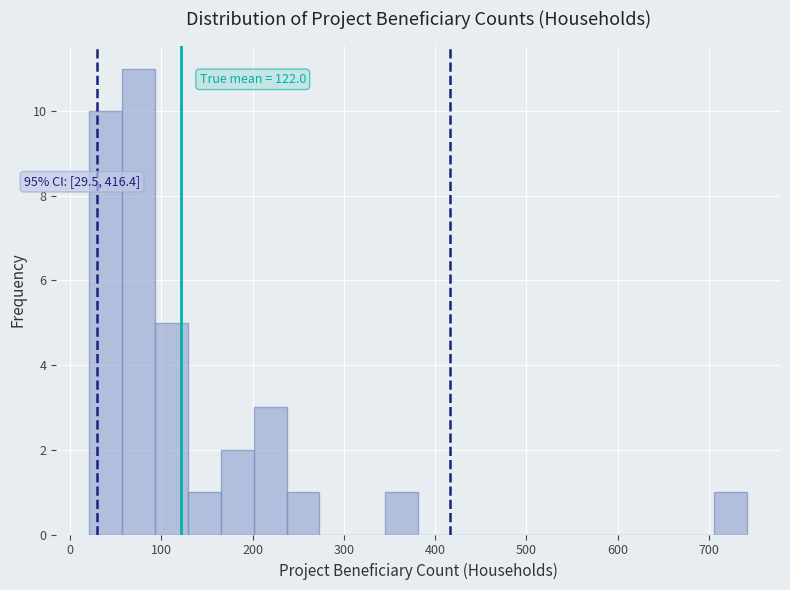

Read against the x-axis, roughly where is the centre of the tallest bar?

80